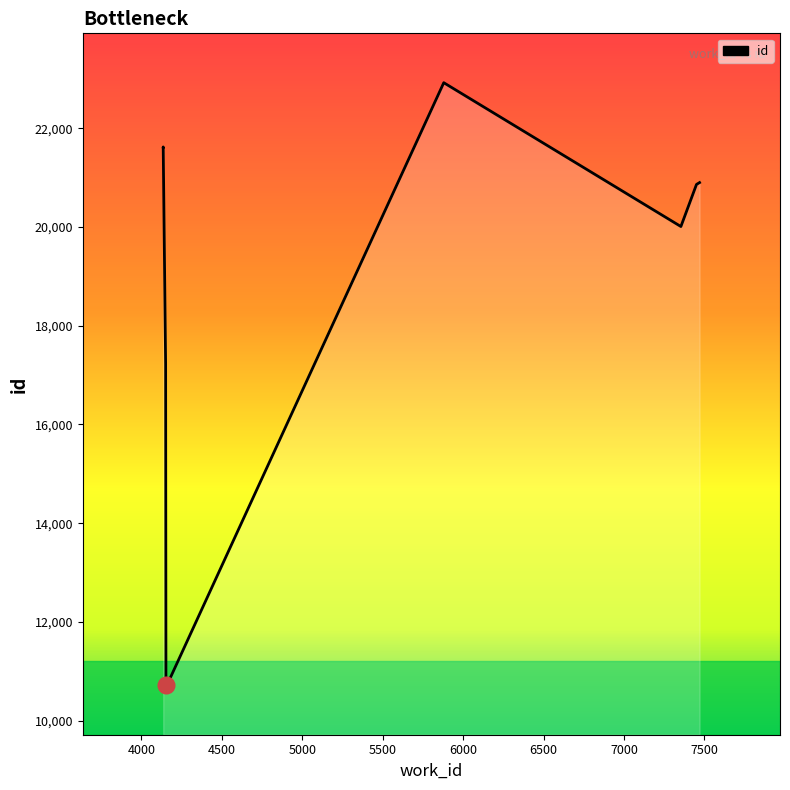

Does the chart have visible grid lines?

No